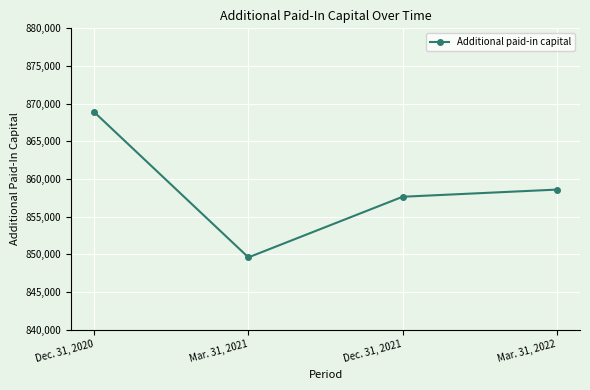

Reading left to right, list all the values displayed in this chart.

Dec. 31, 2020=868882	Mar. 31, 2021=849585	Dec. 31, 2021=857636	Mar. 31, 2022=858587